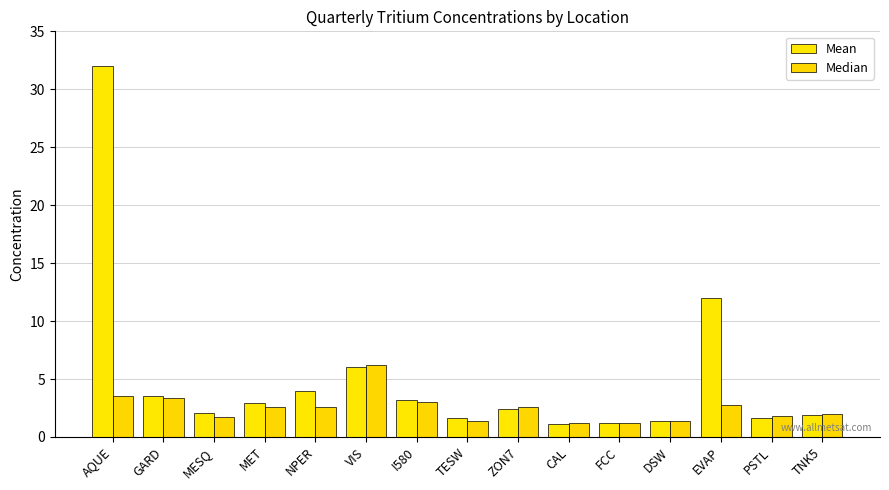

What is the spread (max minus min) of values at MET?

0.3